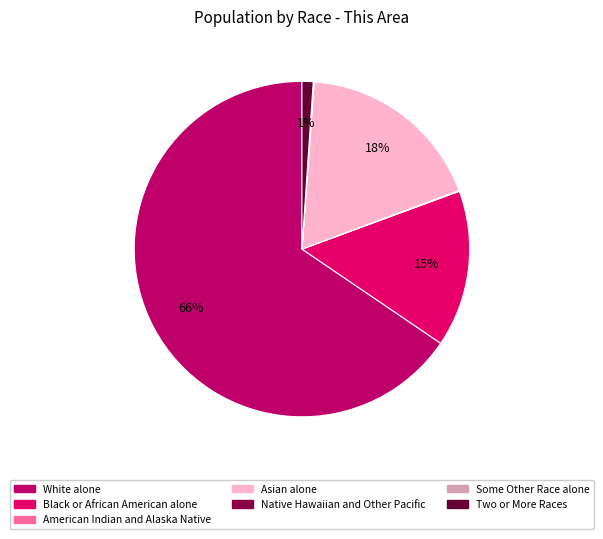

What percentage do Black or African American alone and Two or More Races together represent?

16.2%